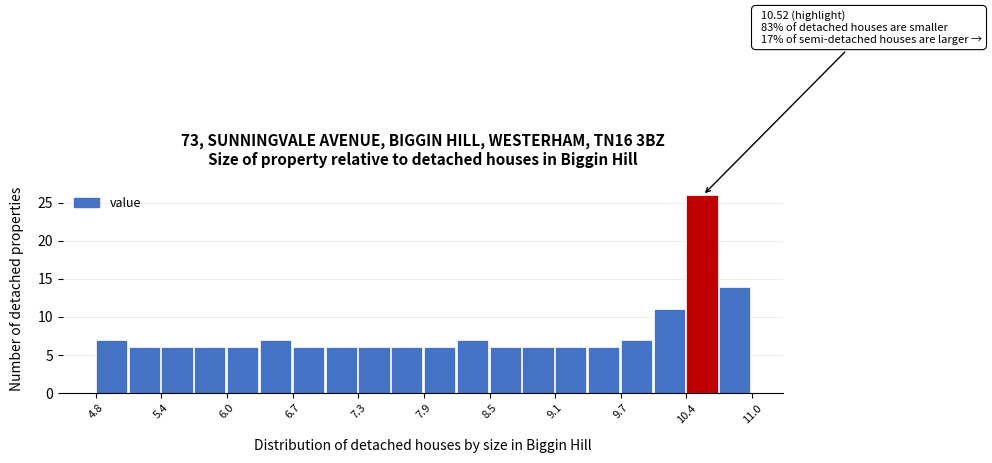

Around what value on the x-axis is the tallest bar? Give the approximate position of its centre, as read against the axis.

10.5